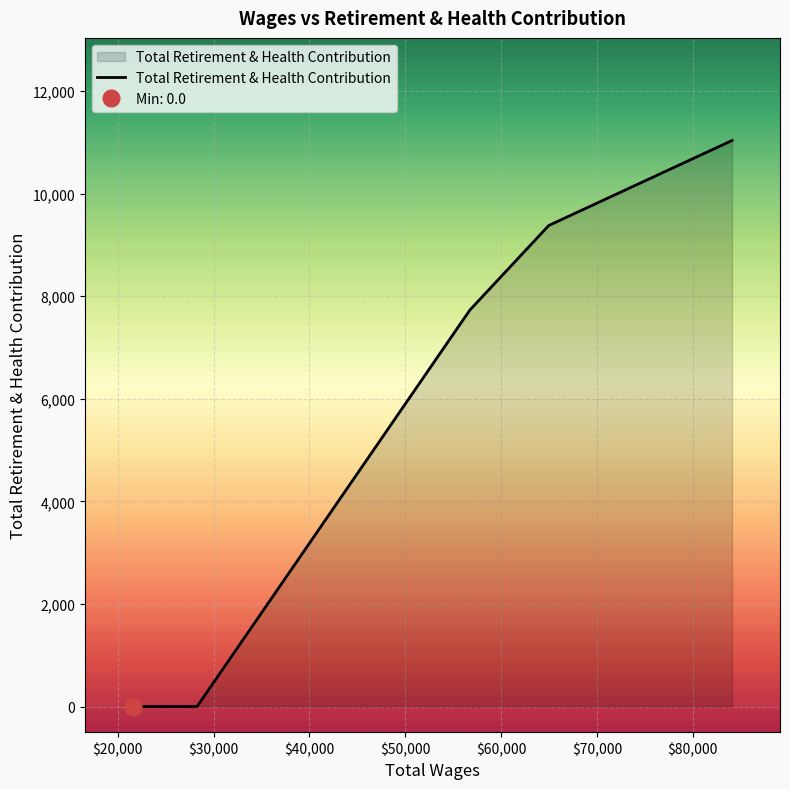

List the labels in order of value, smallest first.

28280.0, 21576.0, 56742.0, 64975.0, 84102.0